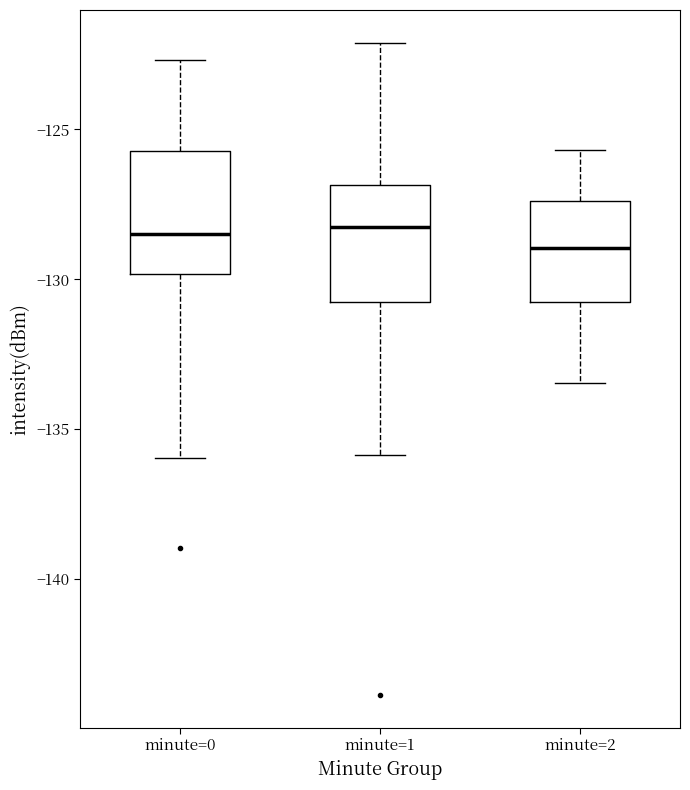

Reading left to right, read every box against the y-axis: the position of its median line, the range the box covers, and the ends of its whiskers. The values are not printed on the chart, so give them approximately, as read against the axis.

minute=0: median -128.5, box -130.0 to -125.5, whiskers -136.0 to -122.5
minute=1: median -128.5, box -131.0 to -127.0, whiskers -136.0 to -122.0
minute=2: median -129.0, box -131.0 to -127.5, whiskers -133.5 to -125.5